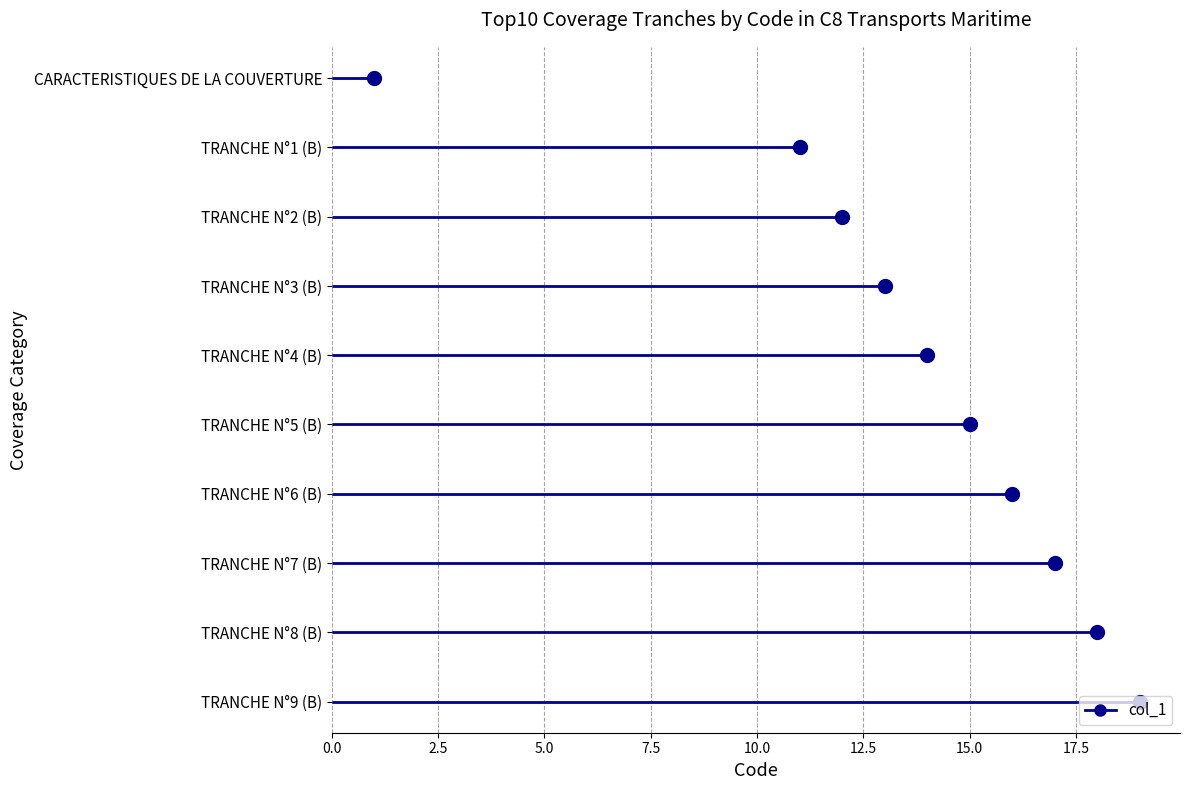

What is the label of the 5th point from the left?

TRANCHE N°4 (B)